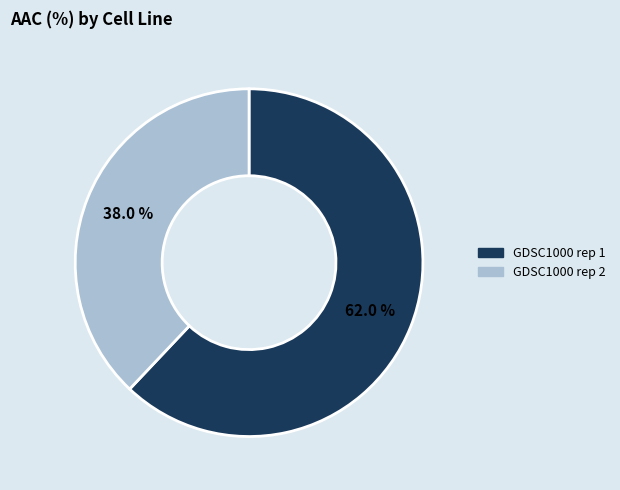

Do GDSC1000 rep 2 and GDSC1000 rep 1 together represent more than half of the pie?

Yes